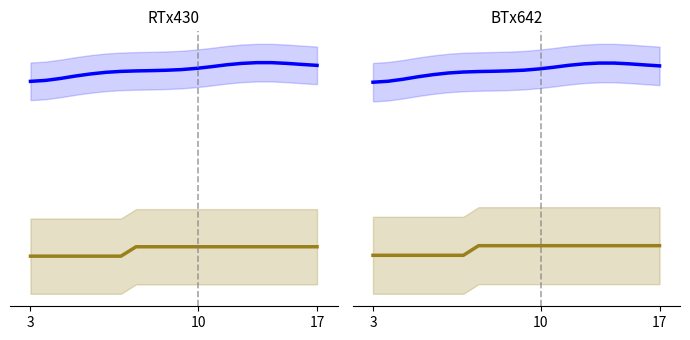

What is the value of the ELEVATION point at the 9th from the left?

457.0